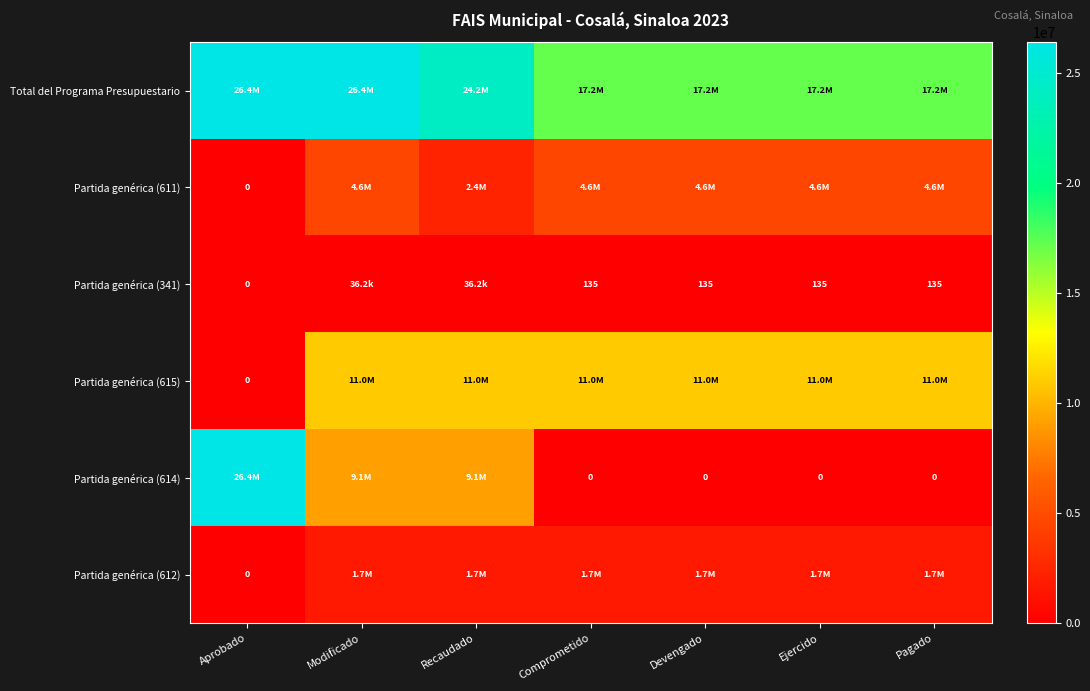

Between Recaudado and Pagado, which is larger?

Recaudado